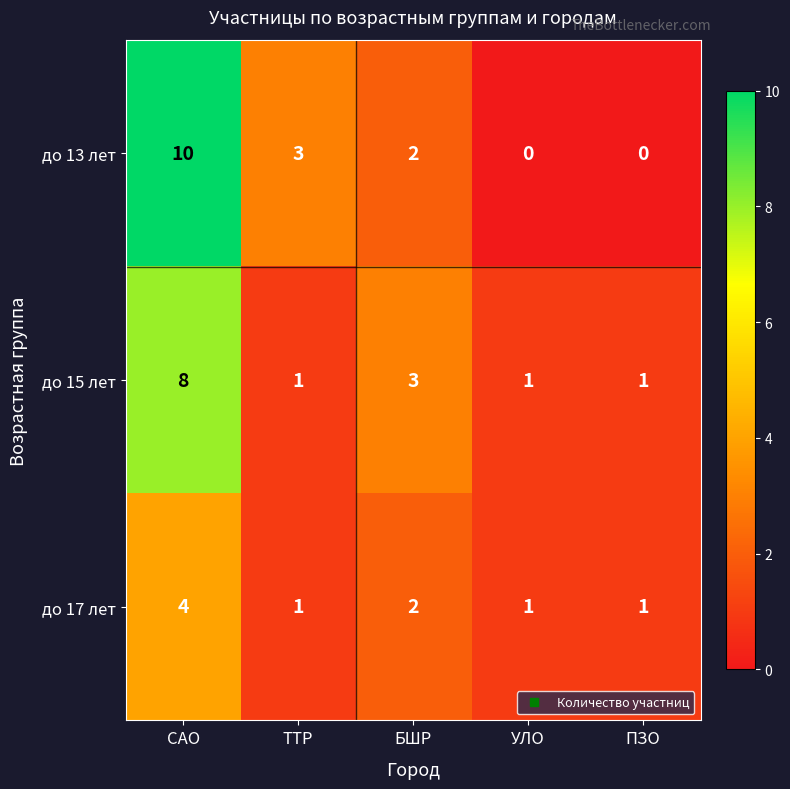

At САО, list the series in order from largest to smallest.

до 13 лет, до 15 лет, до 17 лет